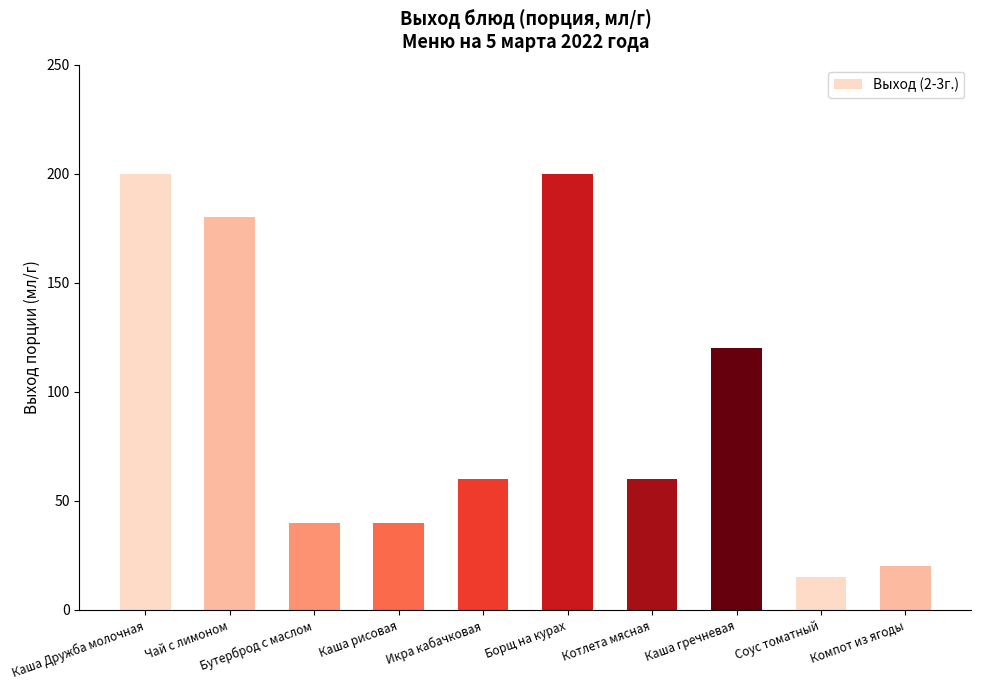

Count the number of categories in the chart.

10